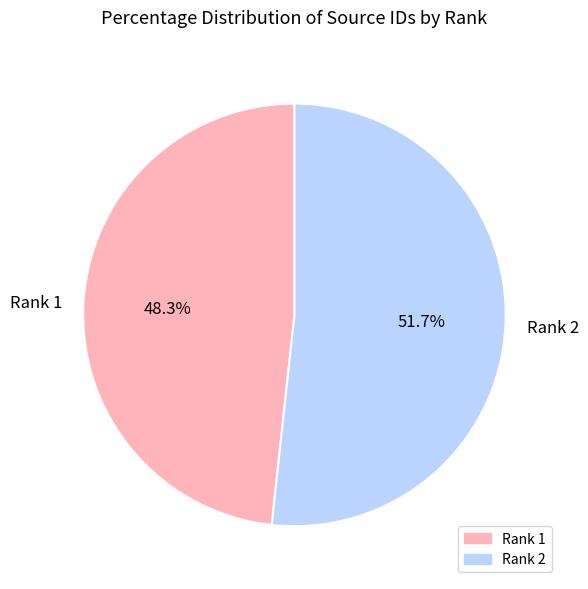

How many segments does this pie chart have?

2